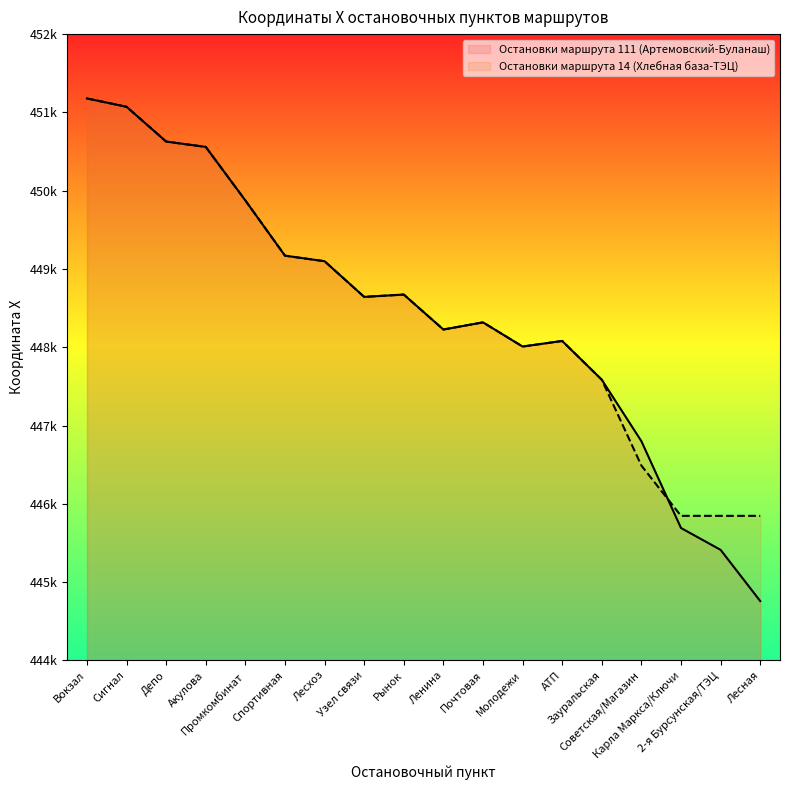

What is the total value across all series at Узел связи?

897287.0